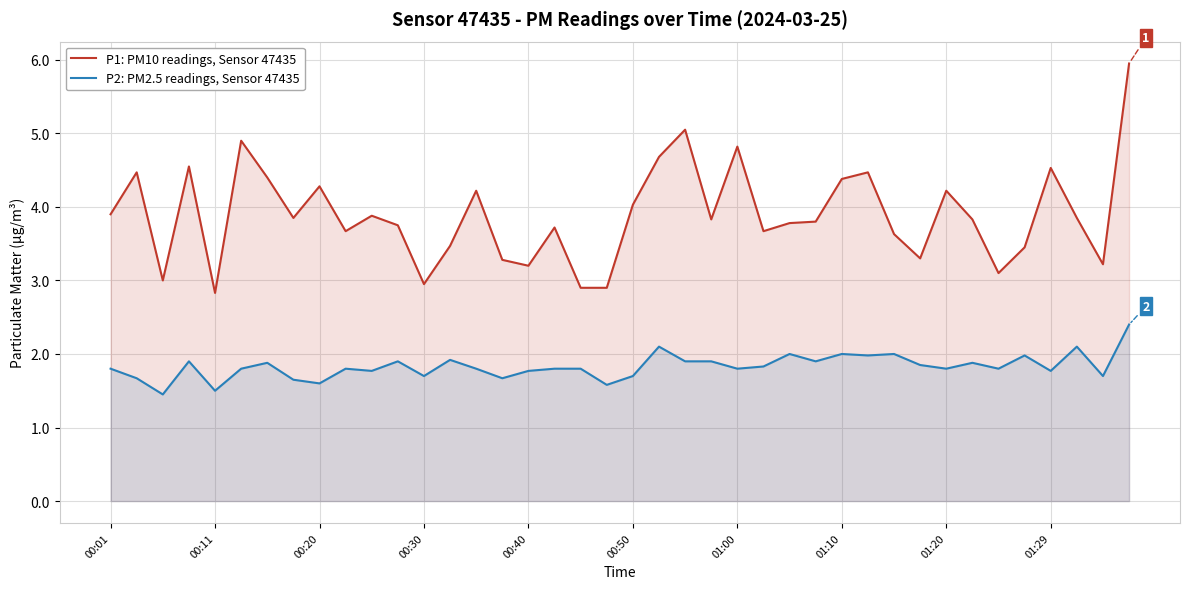

List the series in order of their peak value, lowest first.

P2: PM2.5 readings, Sensor 47435, P1: PM10 readings, Sensor 47435